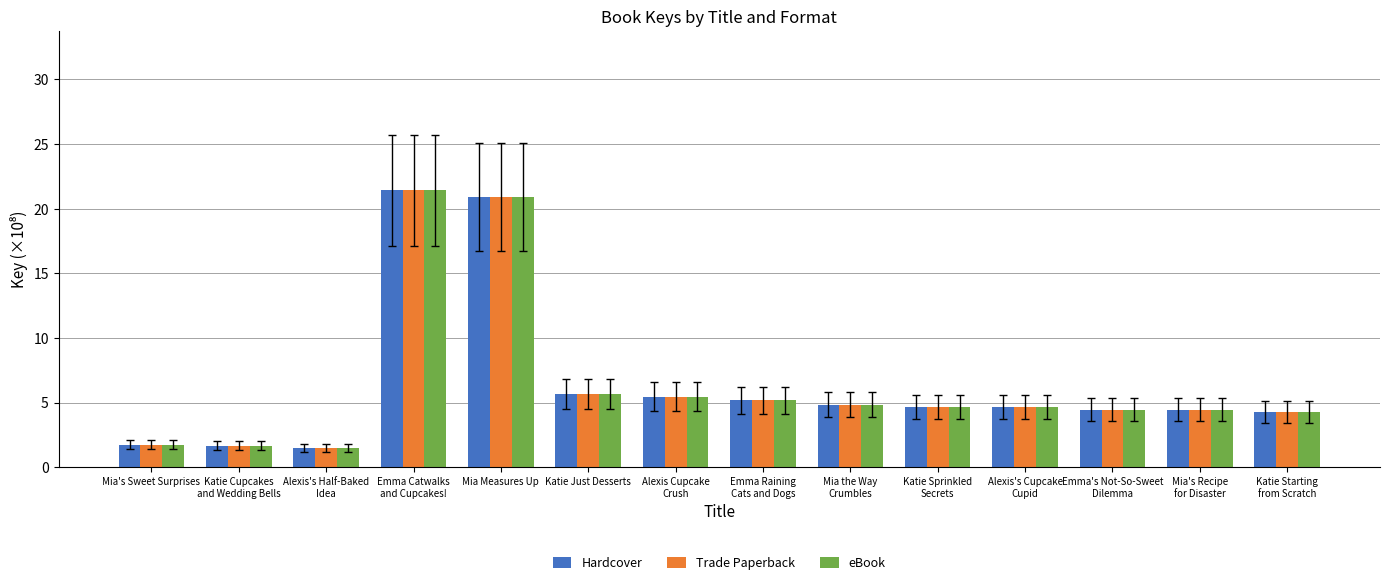

Which category has the highest value across all series?

Emma Catwalks
and Cupcakes!